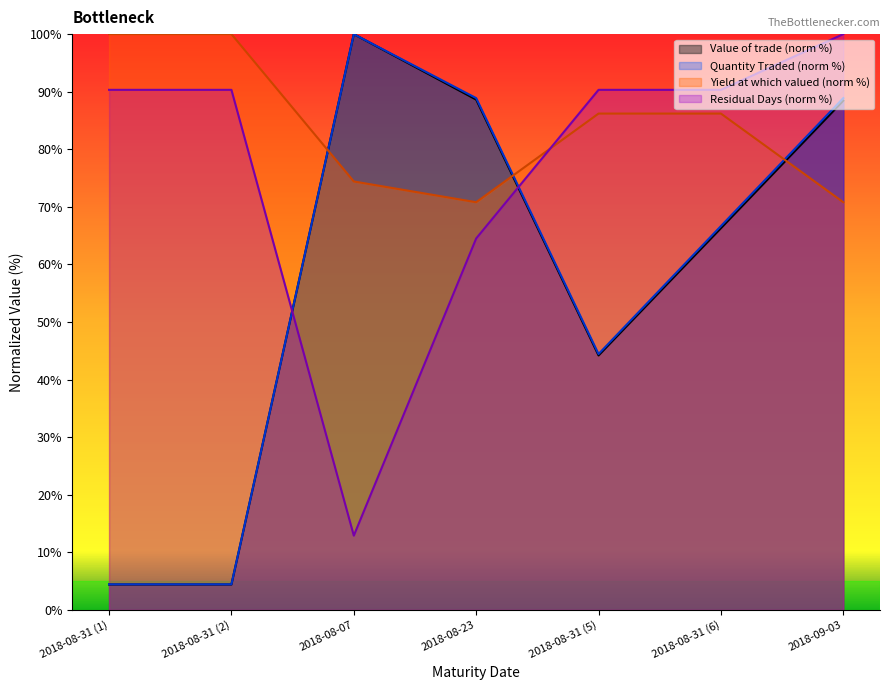

What is the label of the 7th point from the right?

2018-08-31 (1)